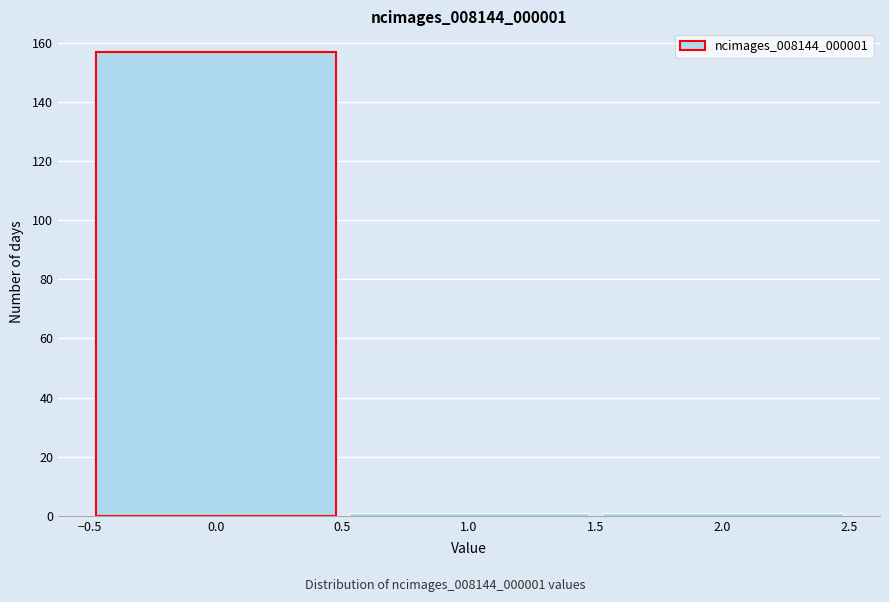

Which range on the x-axis has the tallest bar?

-0.5 to 0.5